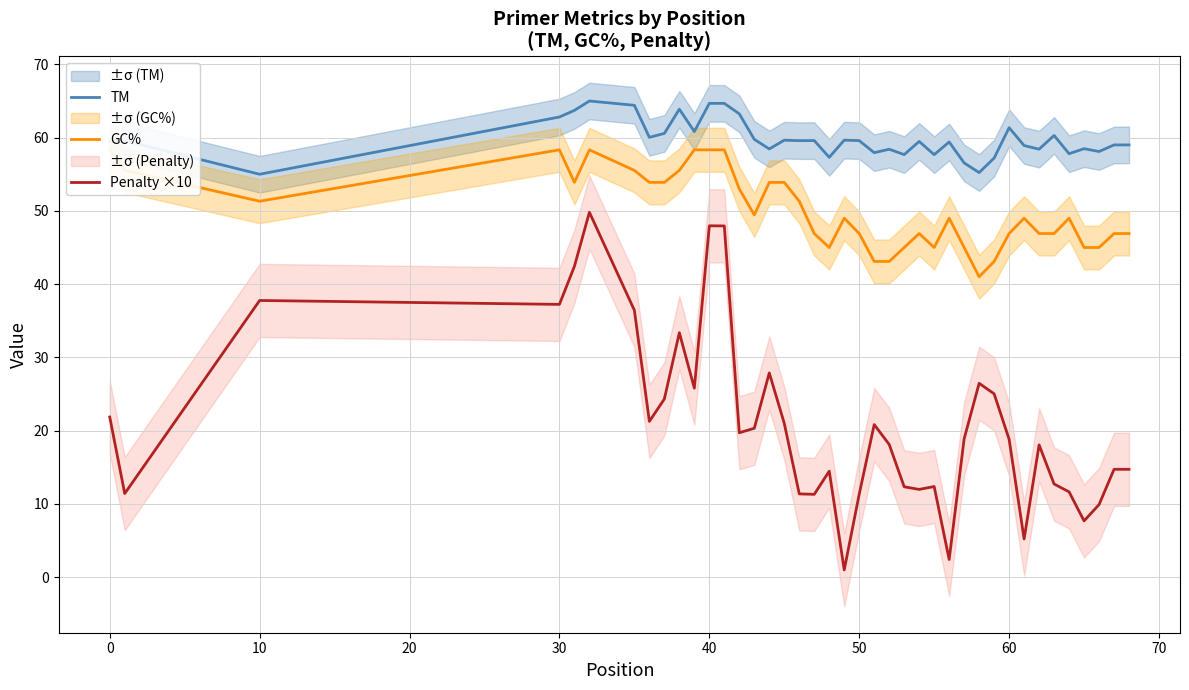

True or false: Penalty ×10 has more than 0 points higher than both neighbors.

True